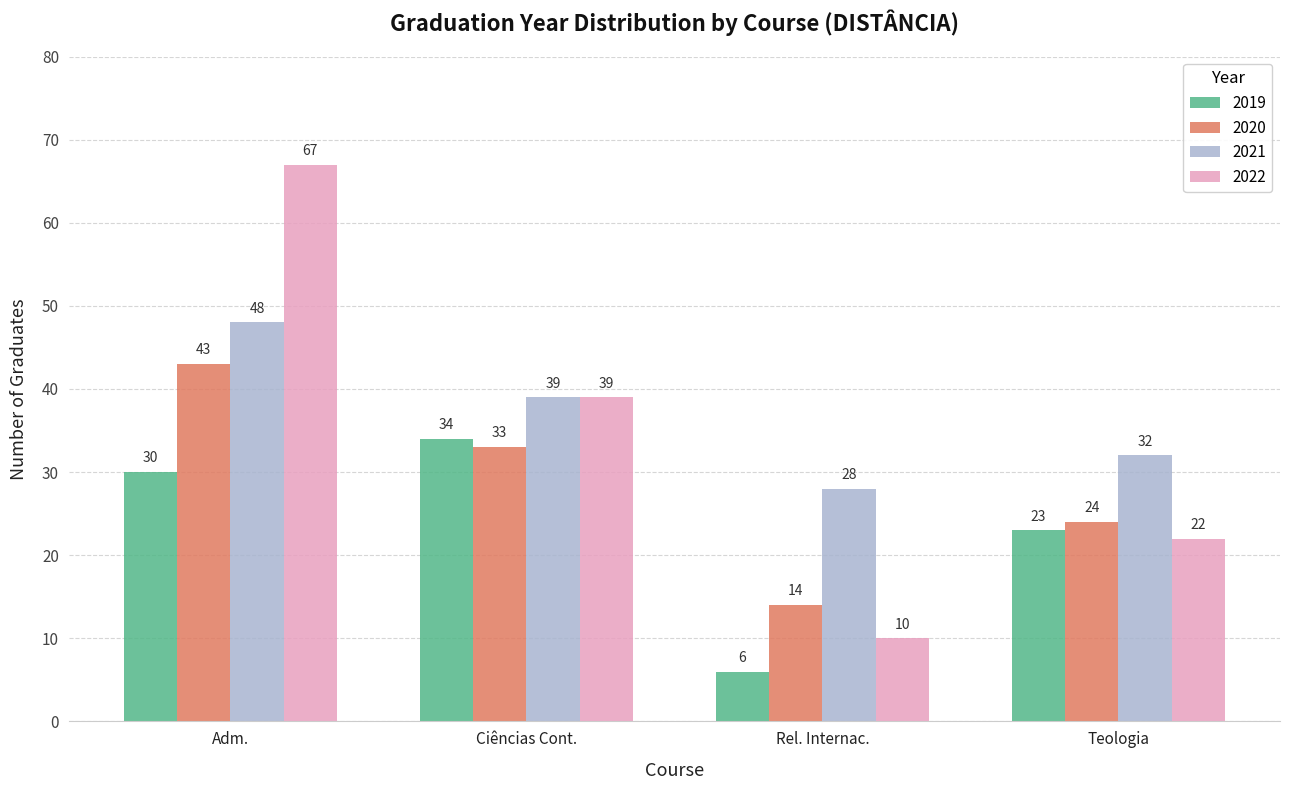

True or false: 2022 has a value of 67 at Adm..

True